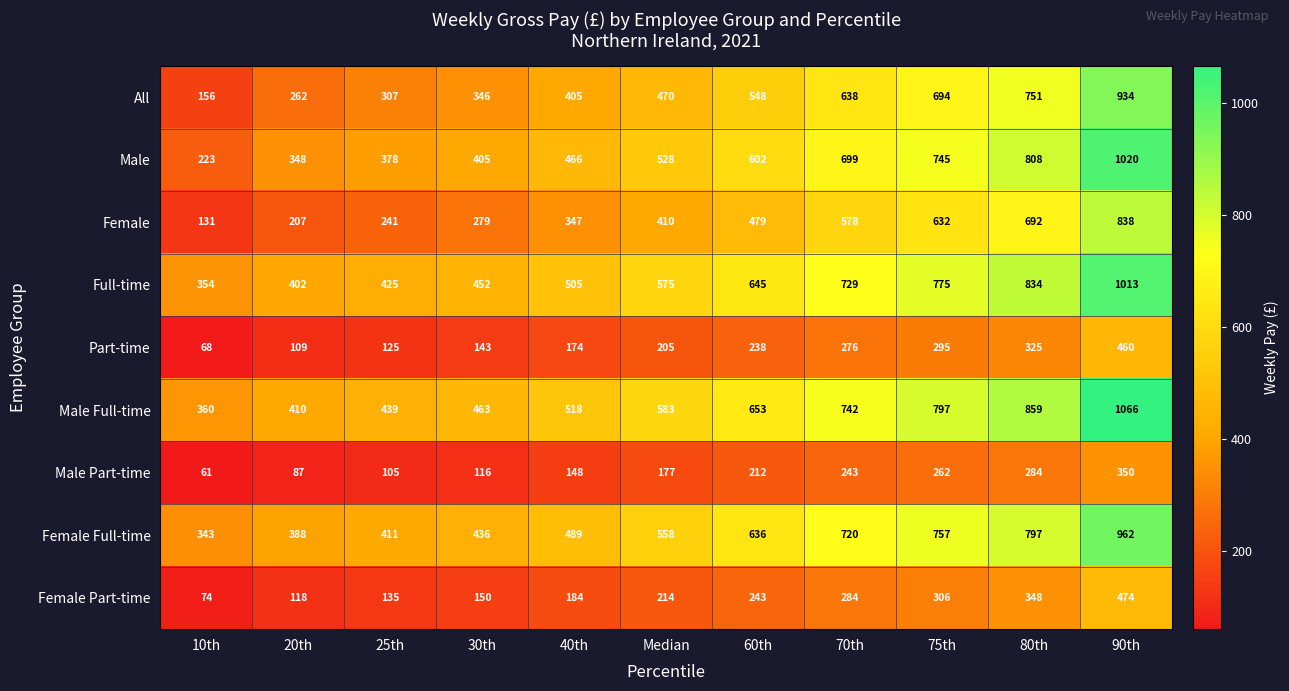

What is the total value across all series at 80th?

5698